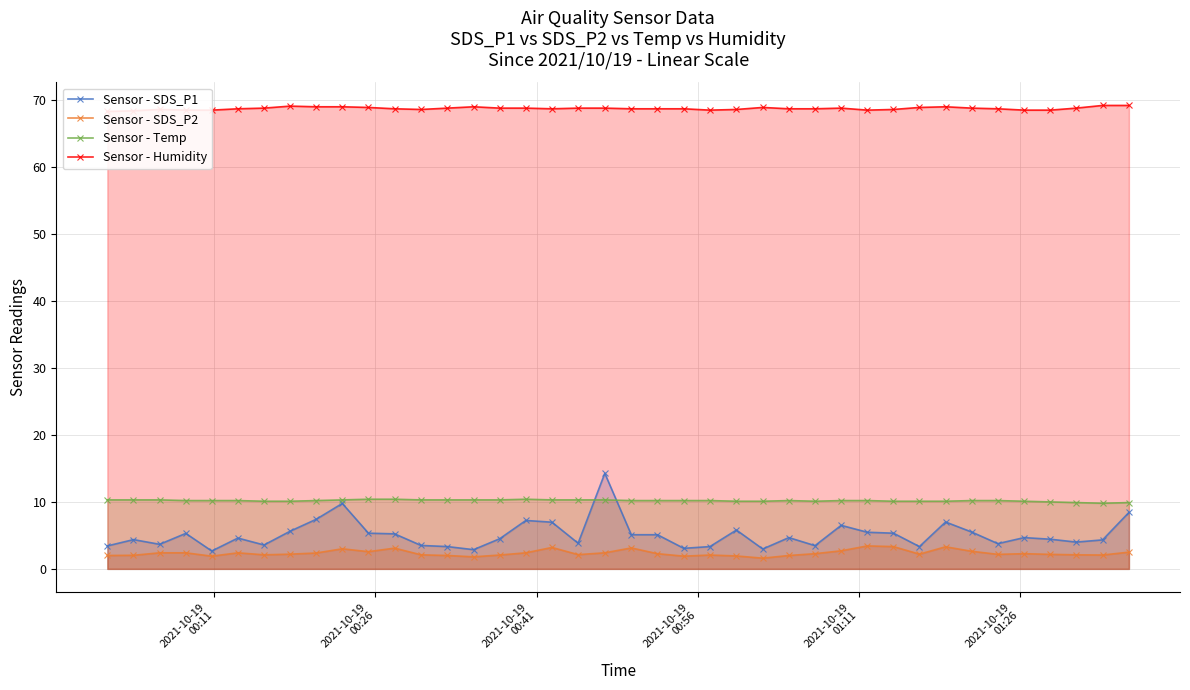

What is the value of the Sensor - SDS_P2 point at the 12th from the left?

3.1